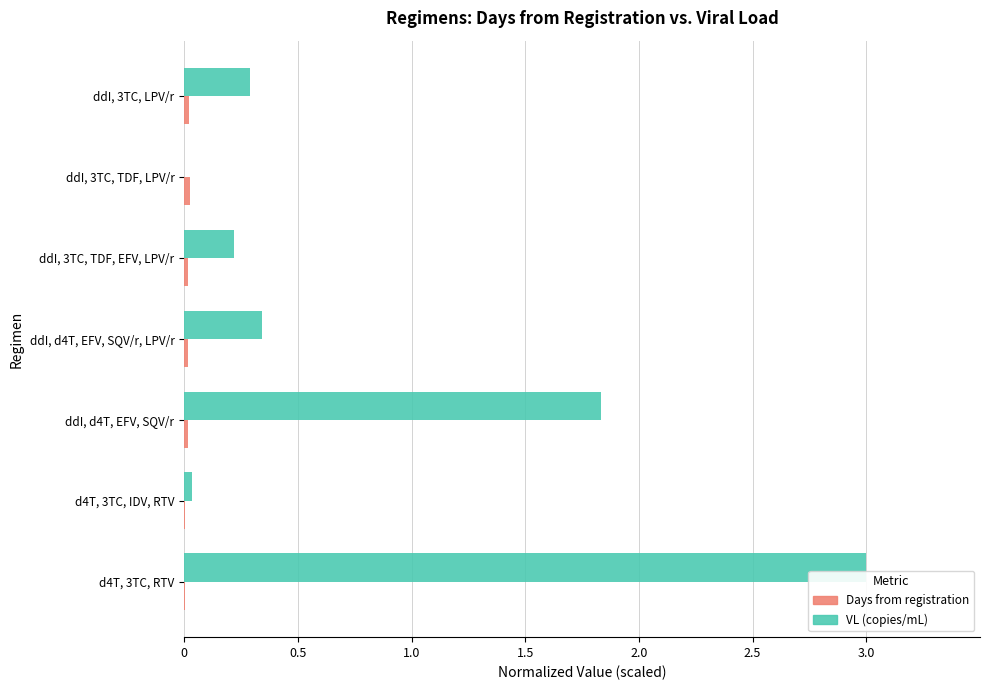

At which category is the sum across all series the highest?

d4T, 3TC, RTV